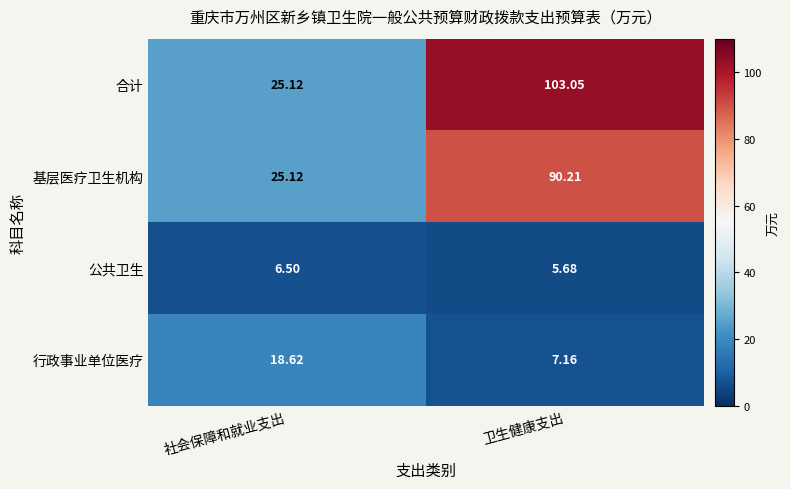

List the labels in order of 公共卫生 value, largest first.

社会保障和就业支出, 卫生健康支出